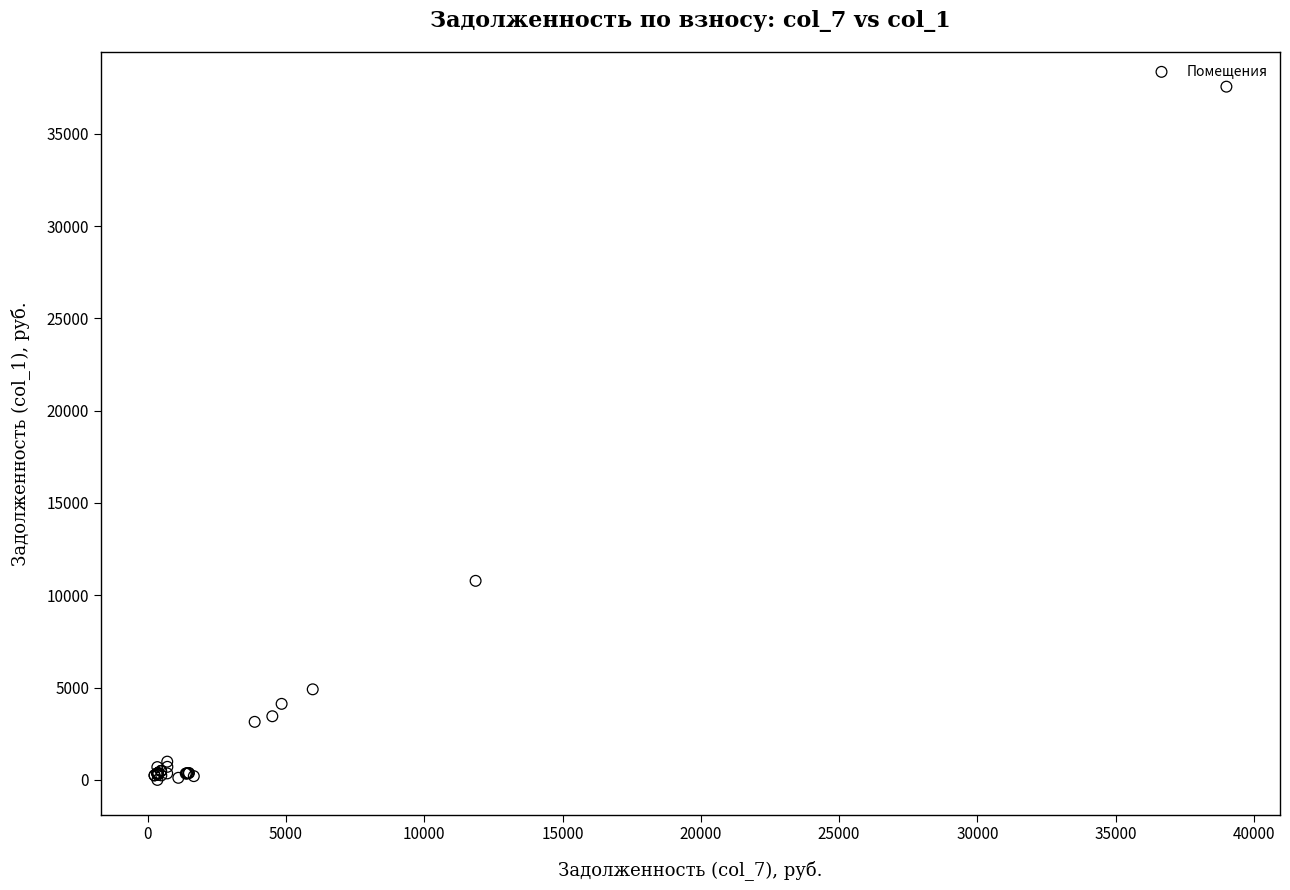

What Y value in the scatter plot is closest to 18773?

10781.4